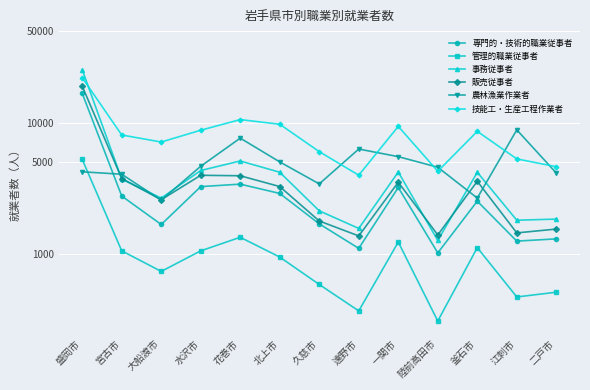

What is the difference between the highest and lowest values at 花巻市?

9238